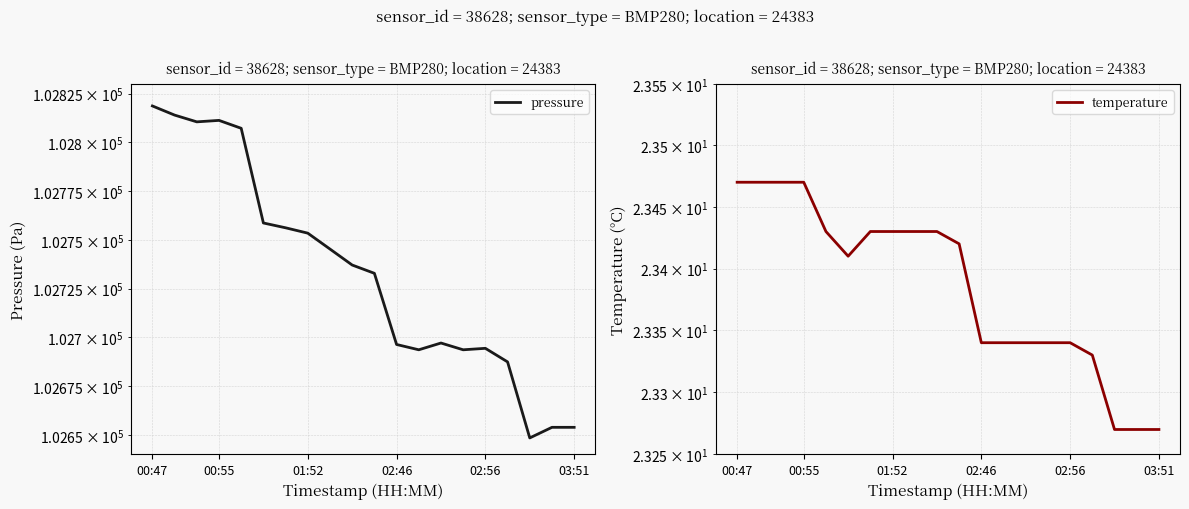

Which series has the largest total across all categories?

pressure